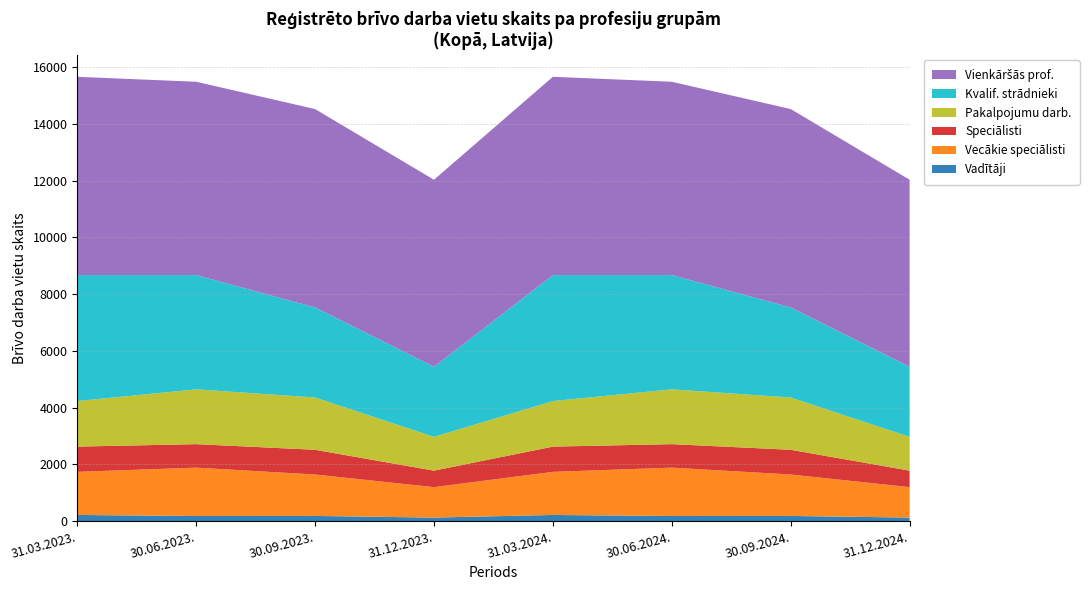

Reading left to right, transcribe all the data shown in this chart.

Vadītāji: 215	177	180	122	257	215	210	150
Vecākie speciālisti: 1519	1706	1461	1074	1706	1826	1550	1200
Speciālisti: 890	828	871	581	890	860	820	620
Pakalpojumu darb.: 1606	1932	1843	1191	1606	1900	1750	1100
Kvalif. strādnieki: 4441	4028	3174	2469	4441	4200	3500	2600
Vienkāršās prof.: 6989	6814	6994	6594	6989	6900	7000	6500